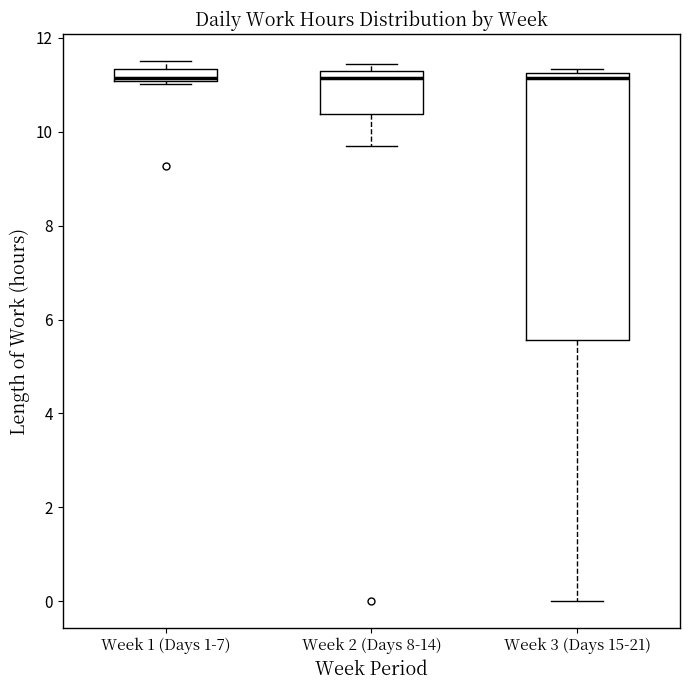

Which box is the tallest, from its lower edge to its upper edge?

Week 3 (Days 15-21)